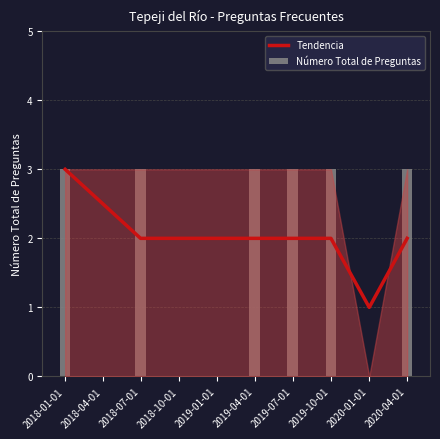

At which category does the chart reach its peak across all series?

2018-01-01